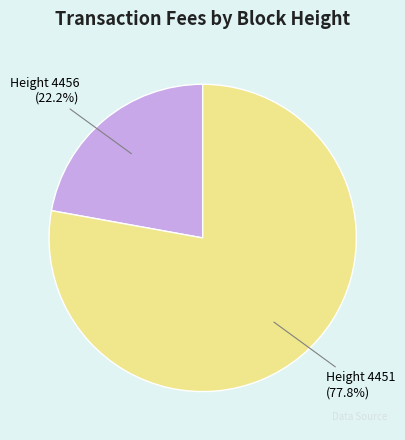

Between Height 4451 (77.8%) and Height 4456 (22.2%), which is larger?

Height 4451 (77.8%)